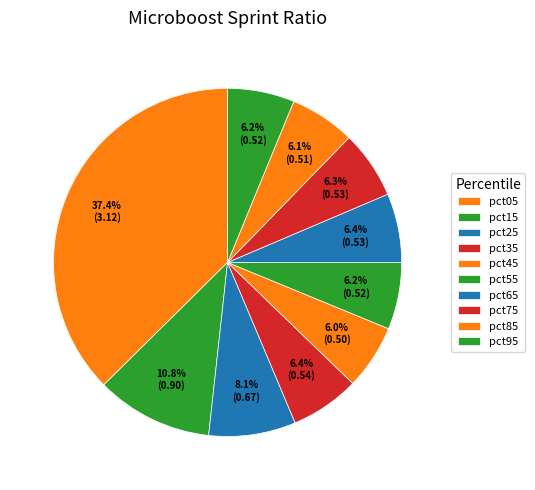

Between pct75 and pct45, which is larger?

pct75